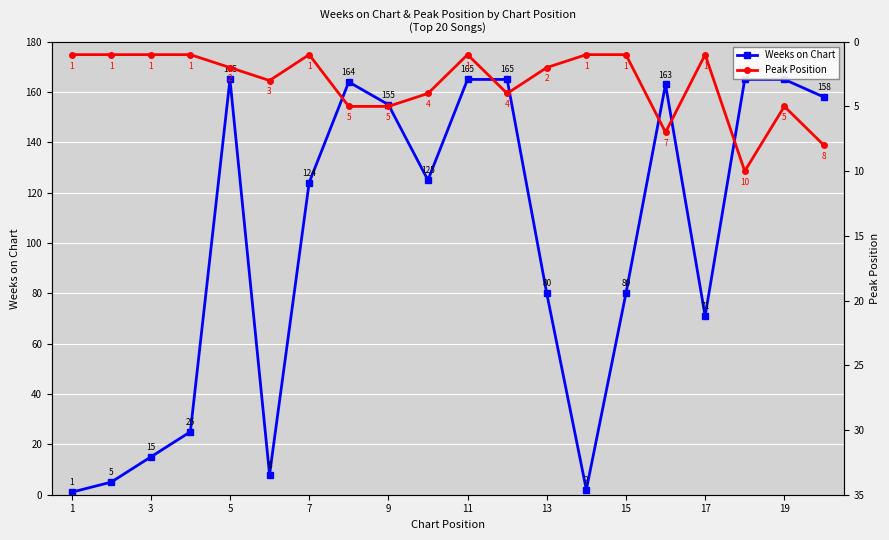

Rank the series at 7 from highest to lowest value.

Weeks on Chart, Peak Position